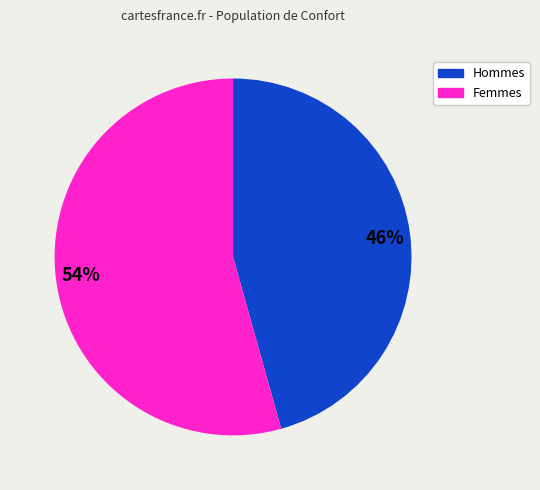

Which has a higher value, 54% or 46%?

54%